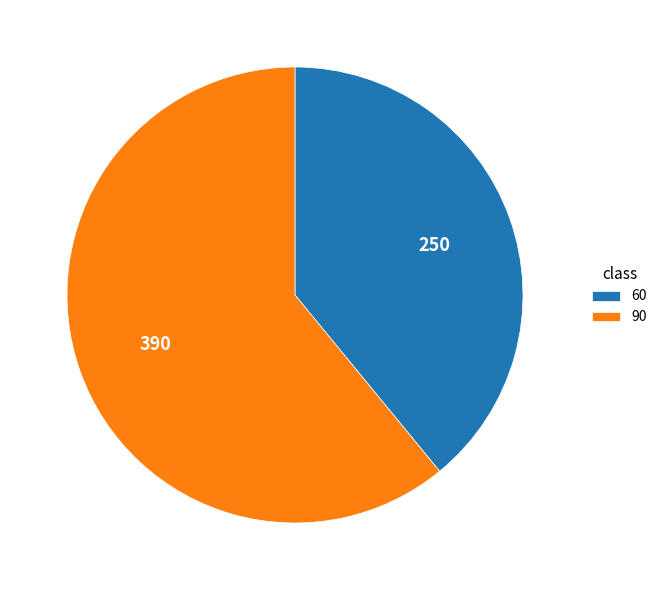

Do 90 and 60 together represent more than half of the pie?

Yes